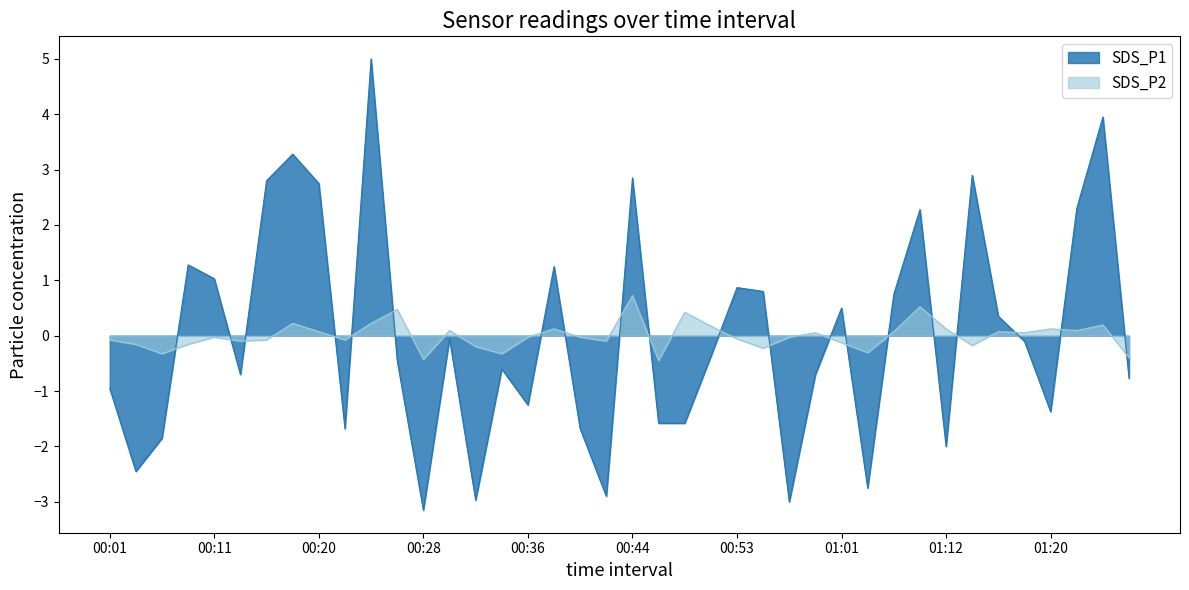

How many interior local peaks does the SDS_P2 series have?

12